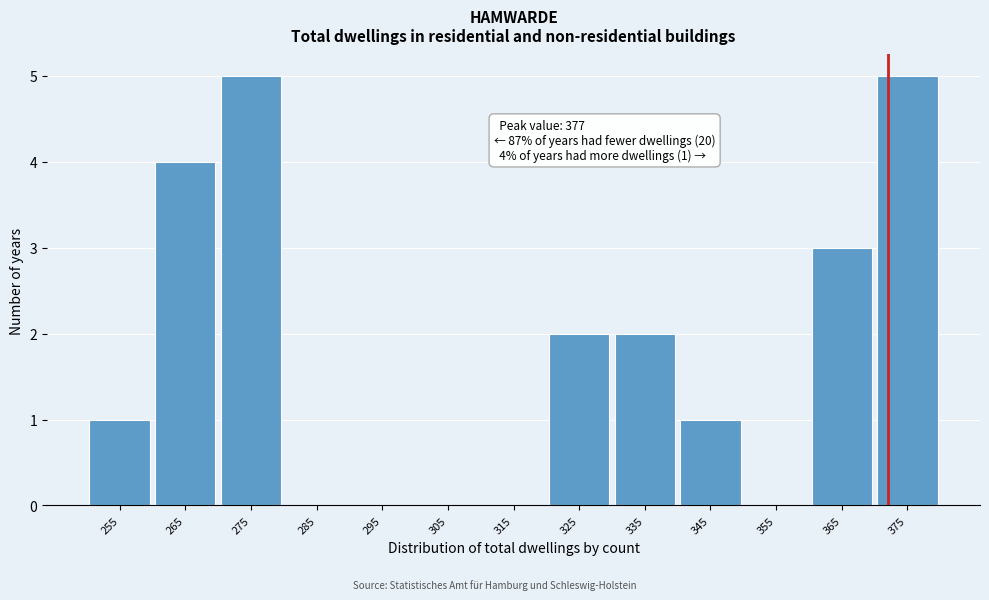

Reading right to left, list all the values displayed in this chart.

375=5	365=3	355=0	345=1	335=2	325=2	315=0	305=0	295=0	285=0	275=5	265=4	255=1